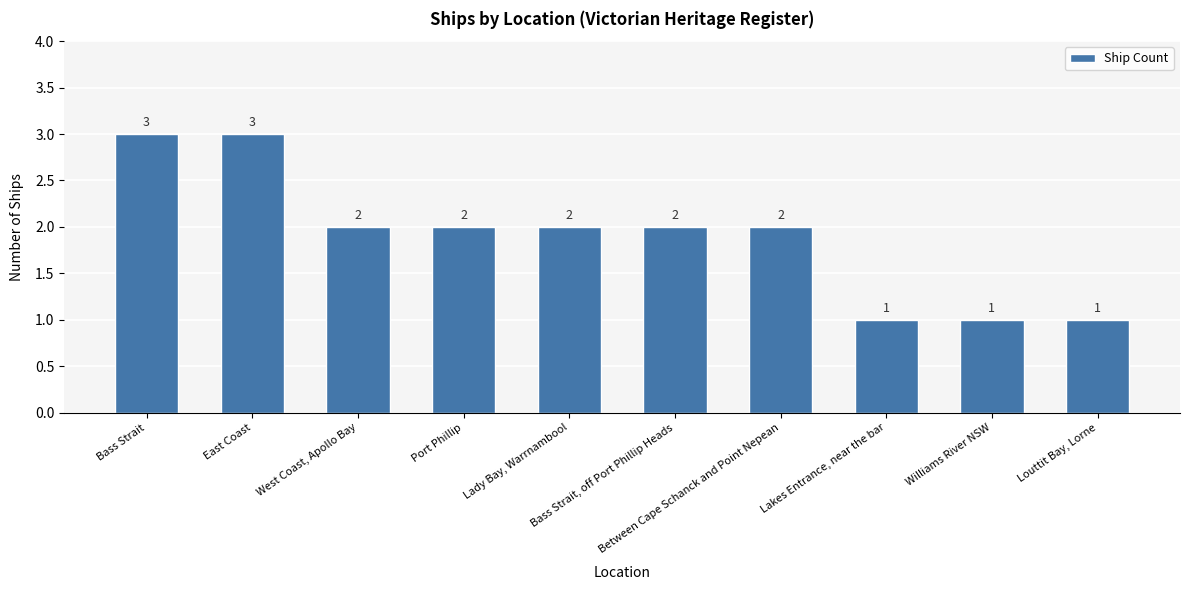

Count the number of categories in the chart.

10